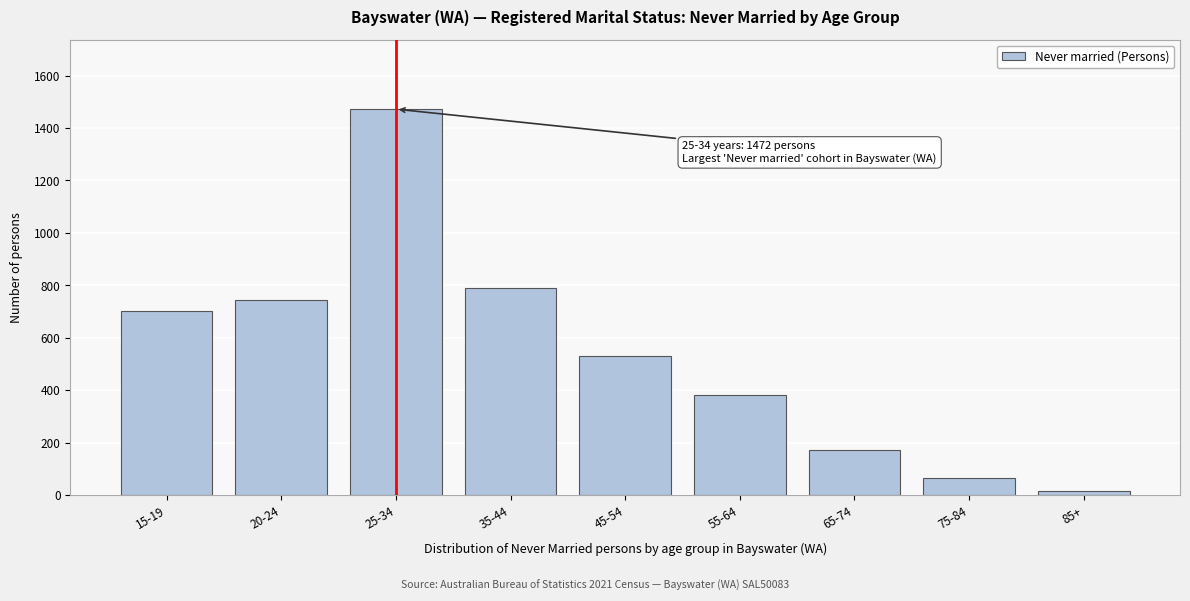

Reading right to left, transcribe all the data shown in this chart.

85+=16	75-84=66	65-74=171	55-64=383	45-54=531	35-44=789	25-34=1472	20-24=745	15-19=701